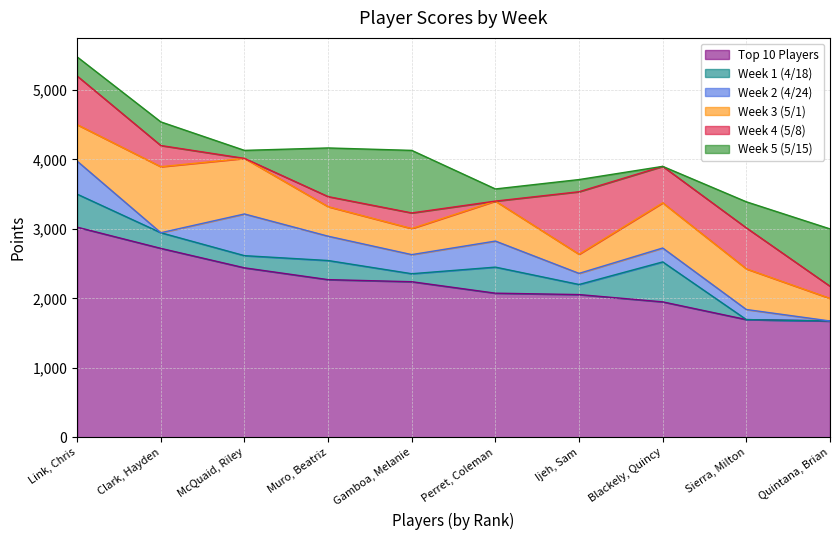

True or false: Week 5 (5/15) and Week 3 (5/1) cross at least once.

True